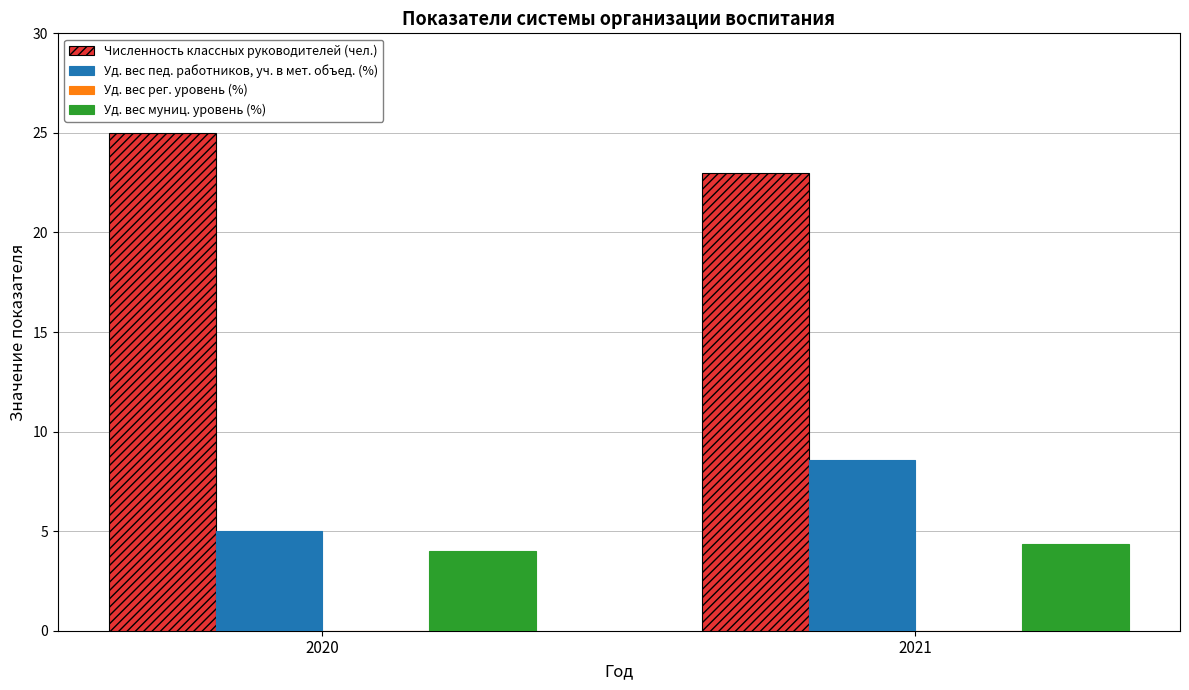

Between 2020 and 2021, which series saw the biggest shift?

Уд. вес пед. работников, уч. в мет. объед. (%)